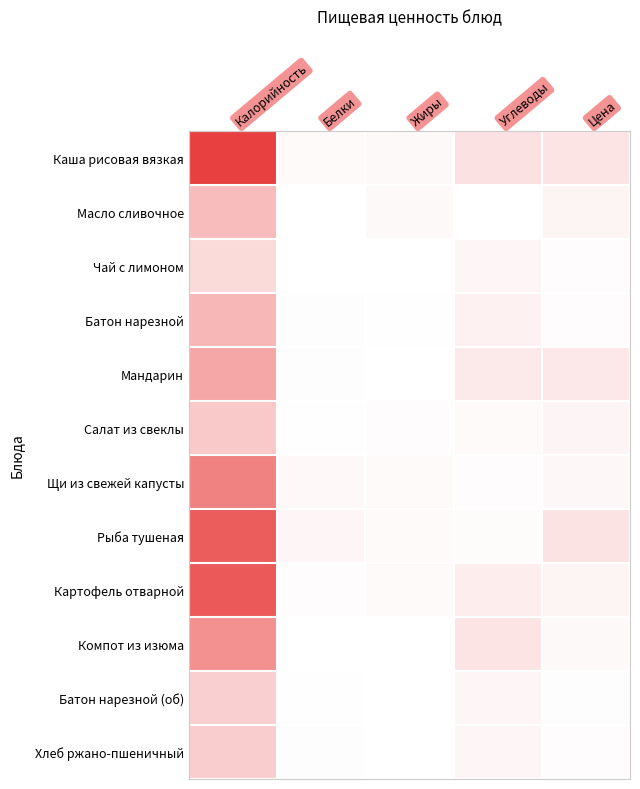

How many data points does each series have?

5